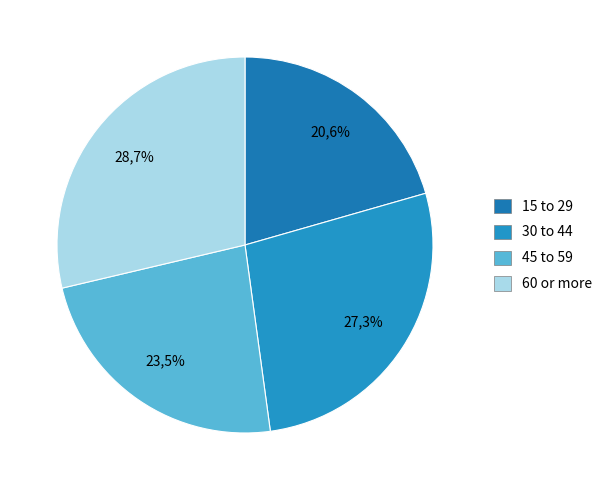

To the nearest percent, what is the average slice percentage?

25%